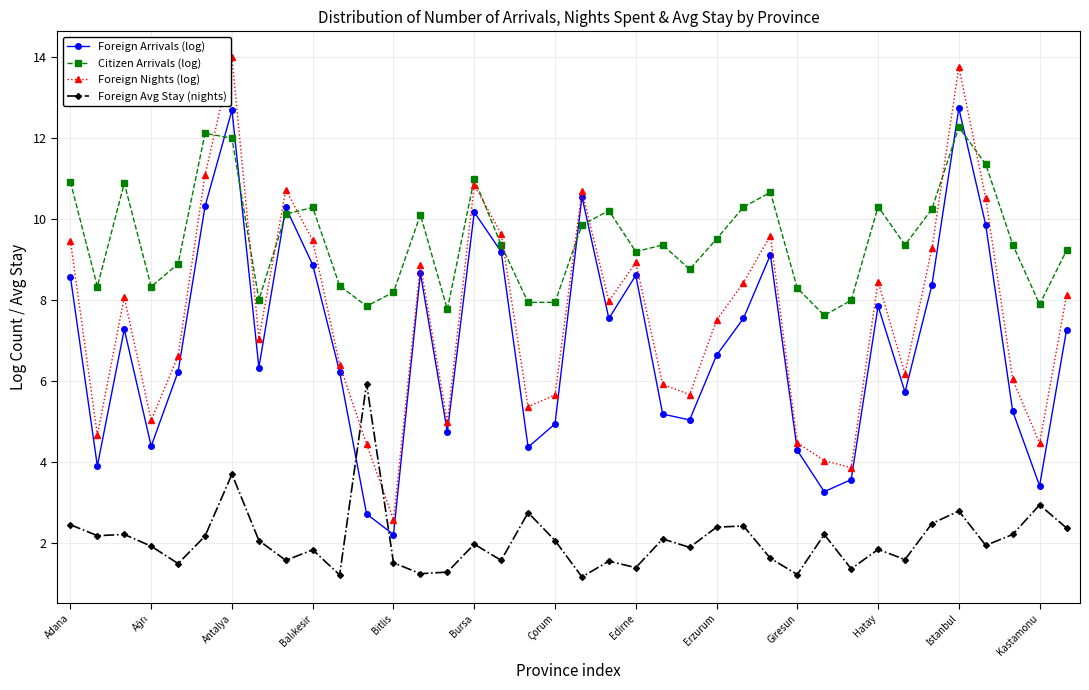

Does the chart have visible grid lines?

Yes